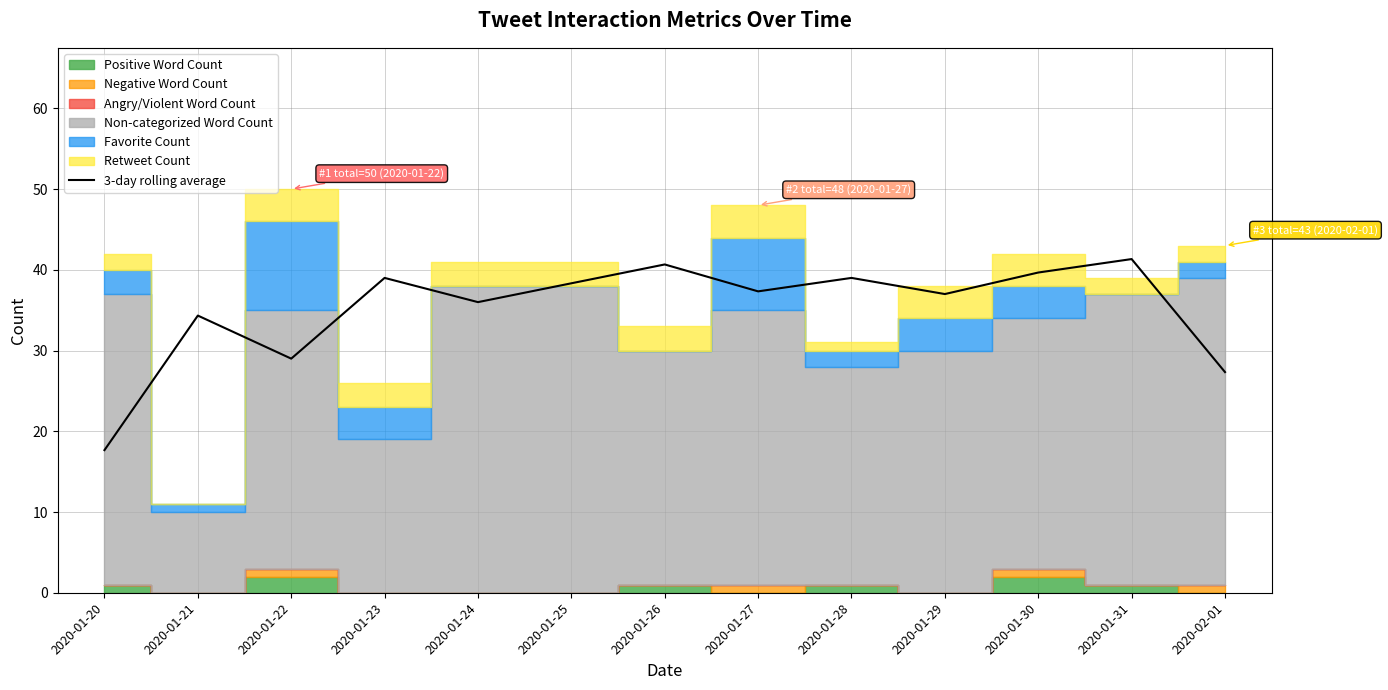

What is the change in value from 2020-01-22 to 2020-01-29?

+8.0